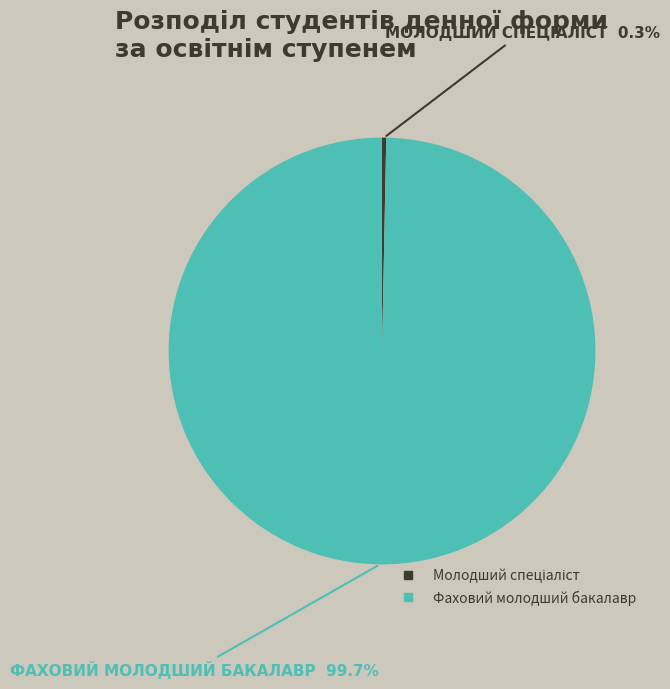

How many slices are in this pie chart?

2